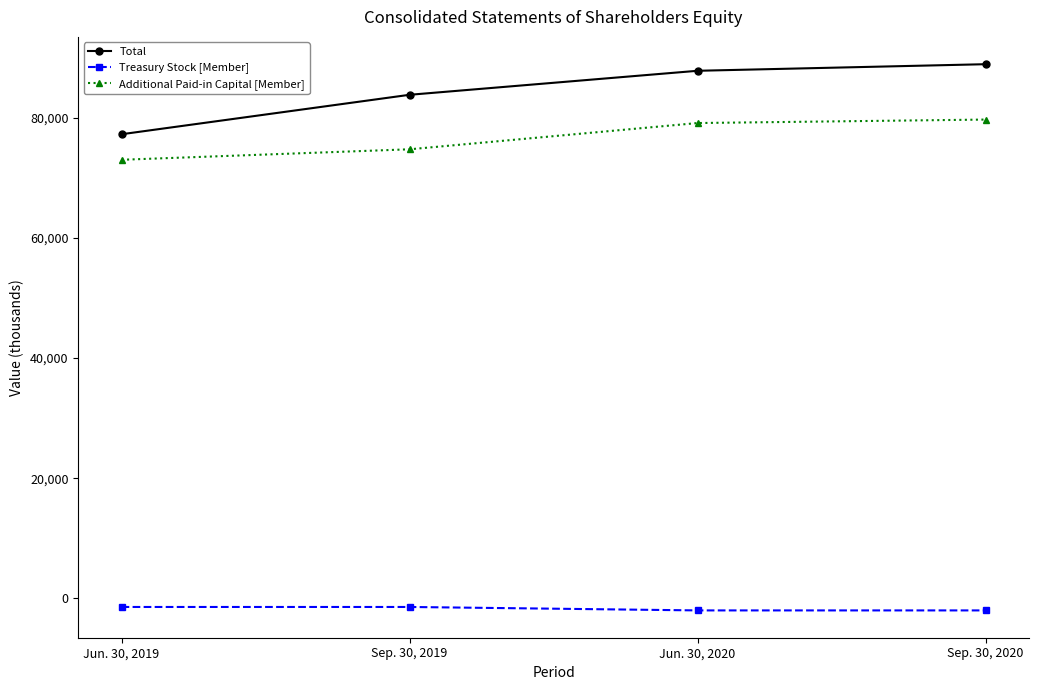

Rank the categories by Total value from highest to lowest.

Sep. 30, 2020, Jun. 30, 2020, Sep. 30, 2019, Jun. 30, 2019